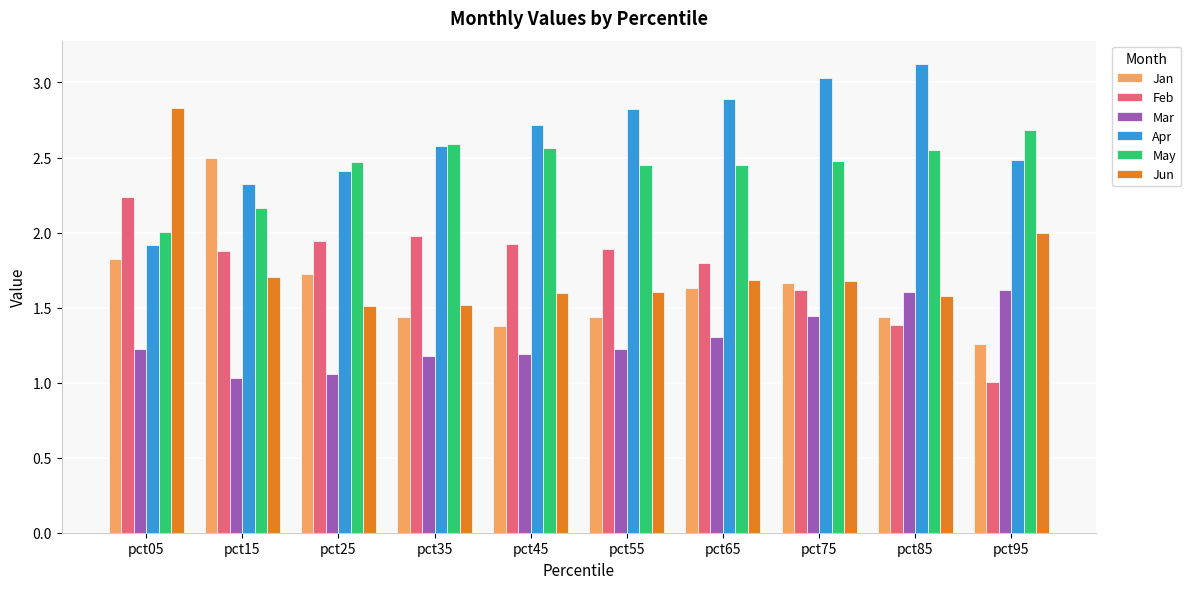

Which series changed the most between pct25 and pct75?

Apr